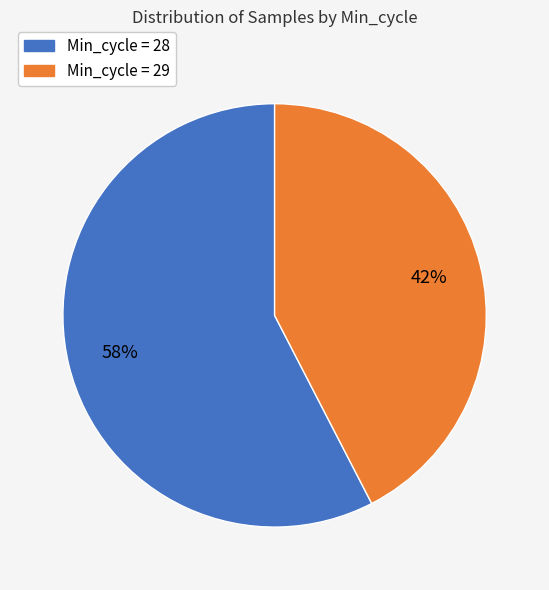

Is there any slice that represents more than half of the pie?

Yes